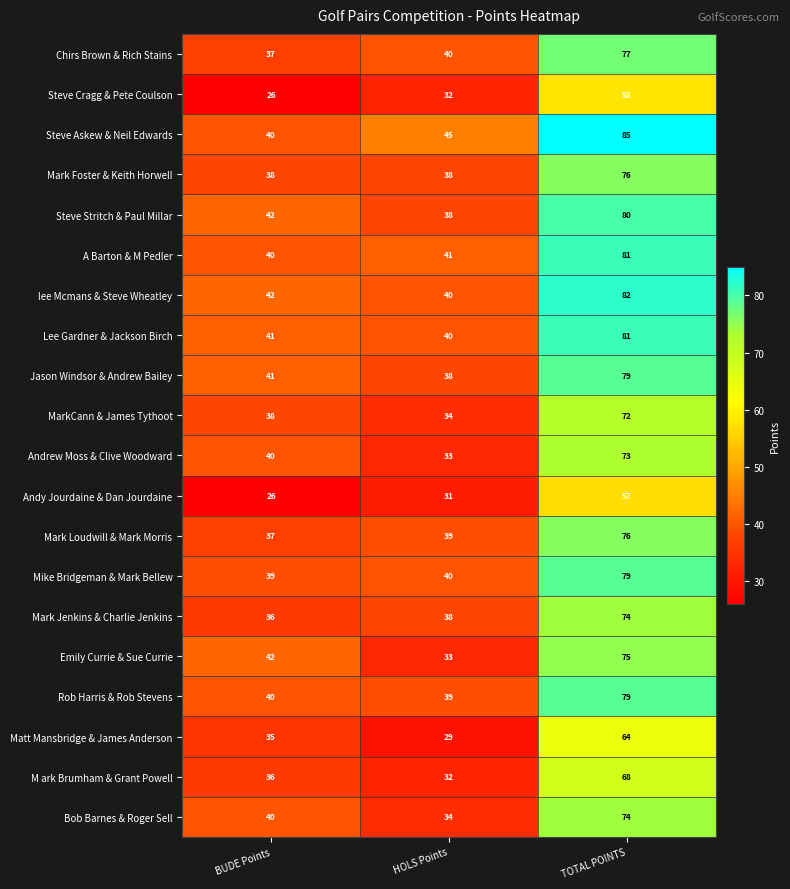

Read the Mark Jenkins & Charlie Jenkins value at BUDE Points.

36